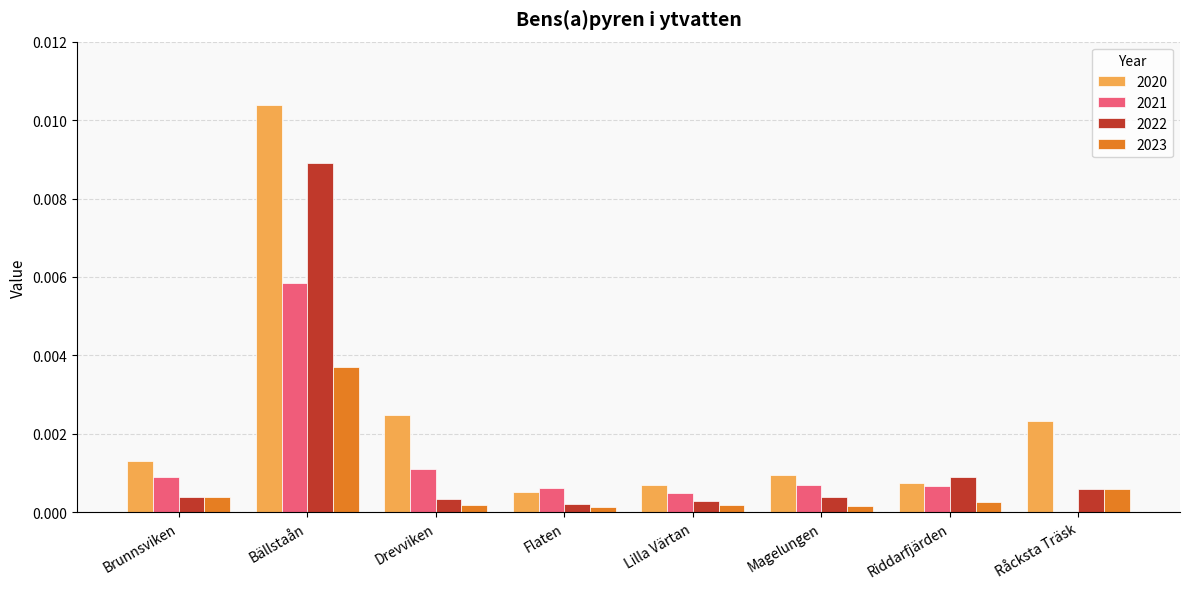

The value of 2020 at Brunnsviken is 0.0. True or false?

True